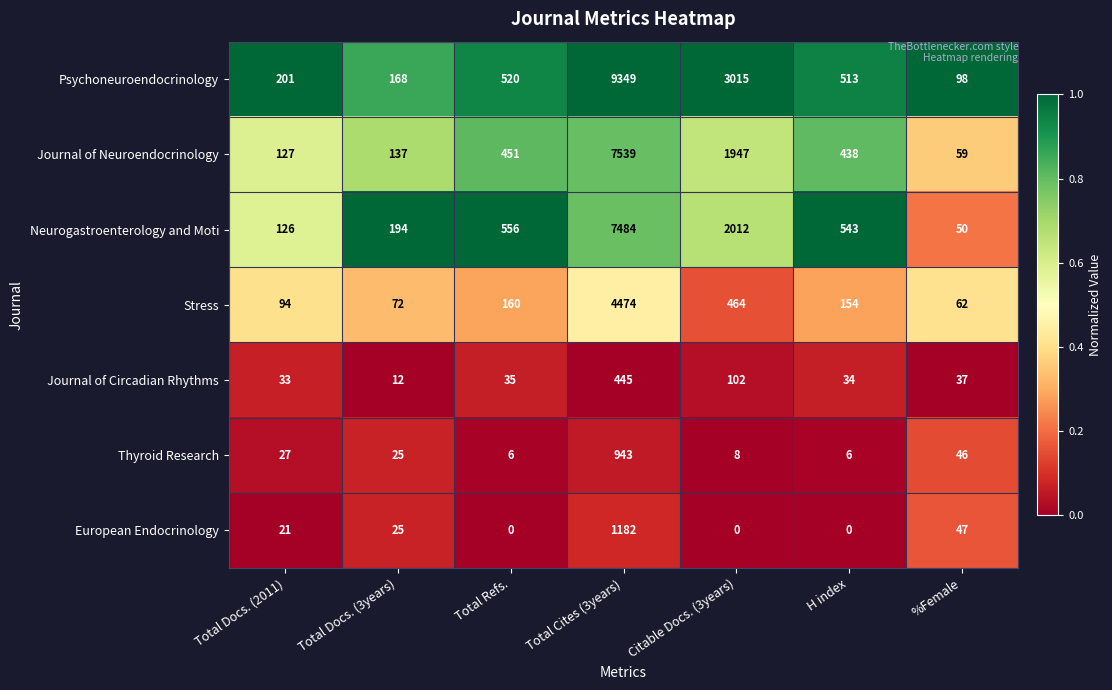

Which series has the widest spread of values?

Psychoneuroendocrinology